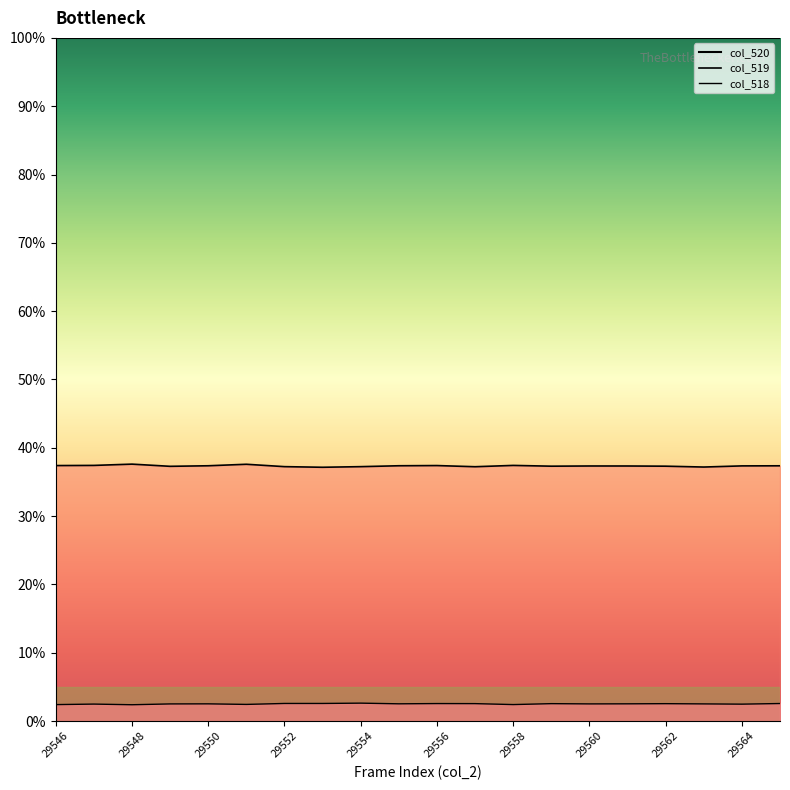

The col_518 line series shows 0.5 at 29564. True or false?

False